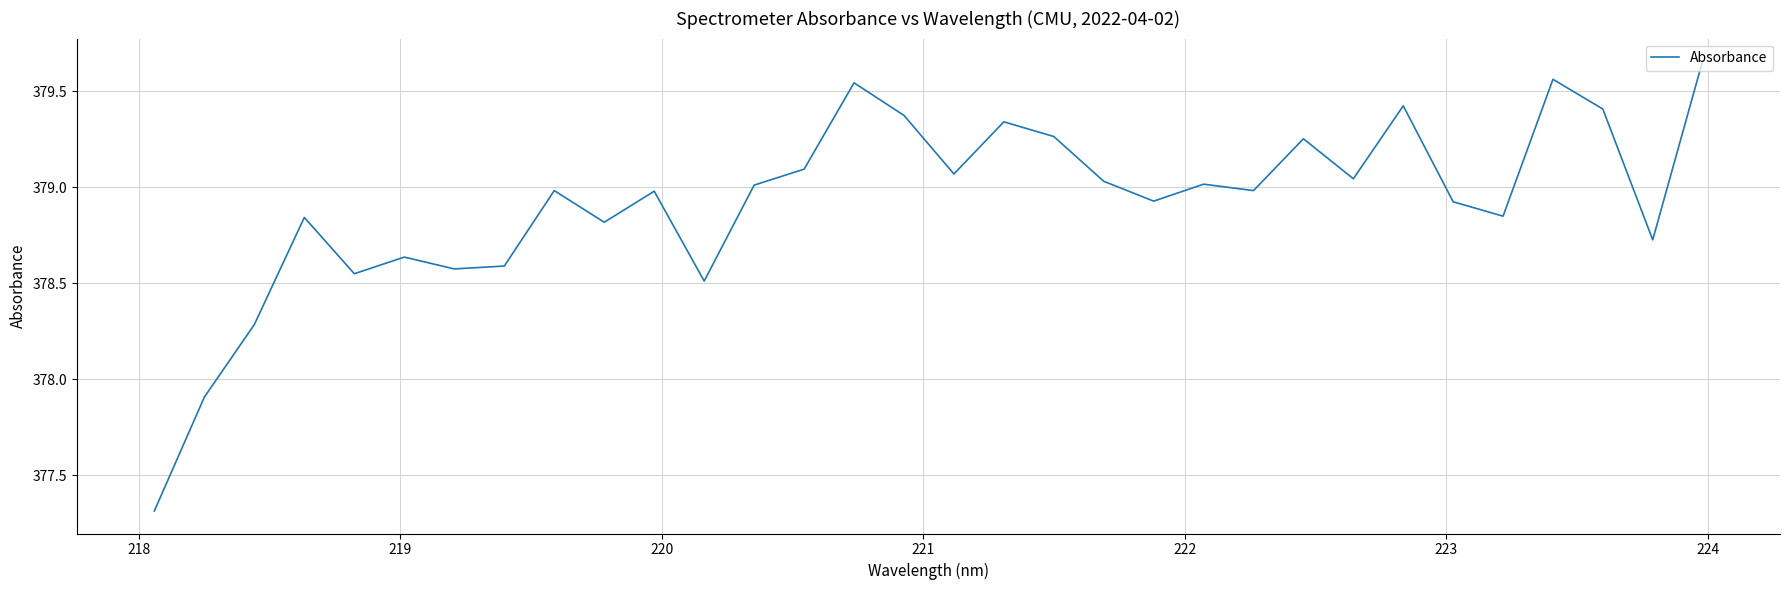

What is the difference between the maximum and minimum values?

2.3